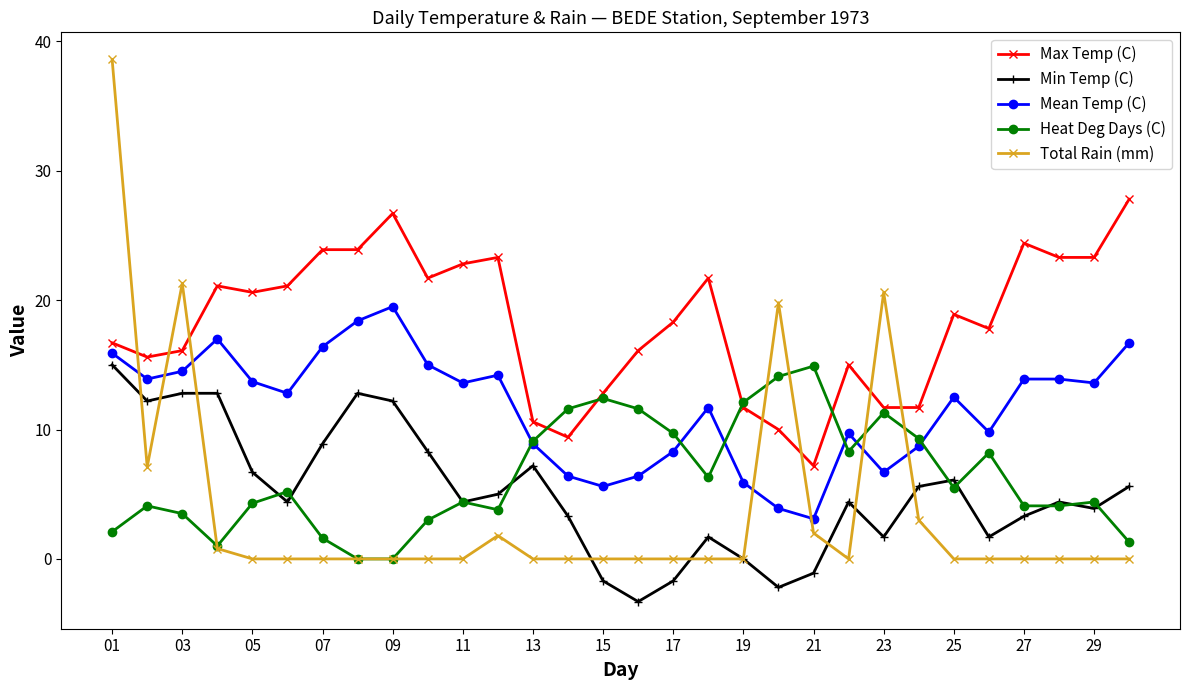

What is the greatest value displayed?

38.6